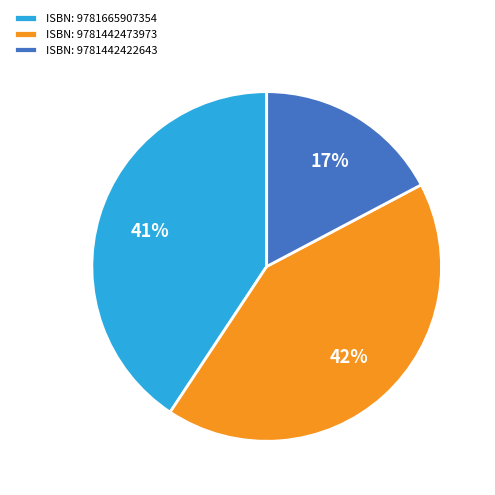

Which has a higher value, ISBN: 9781665907354 or ISBN: 9781442473973?

ISBN: 9781442473973